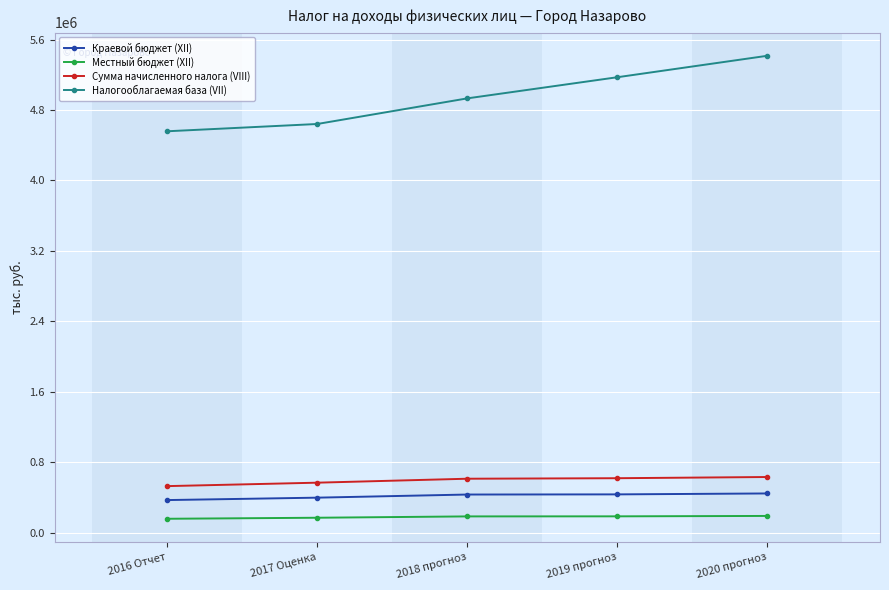

At which category is the sum across all series the highest?

2020 прогноз